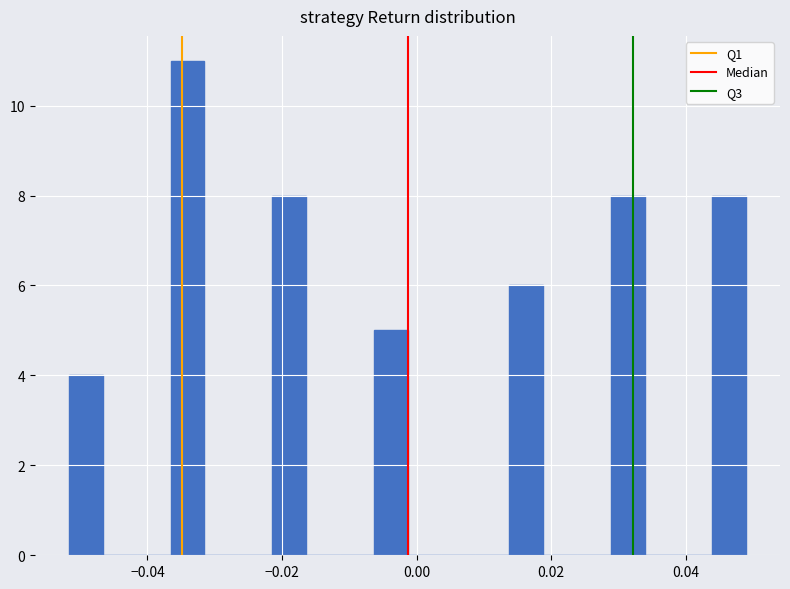

Read against the x-axis, roughly where is the centre of the tallest bar?

-0.034